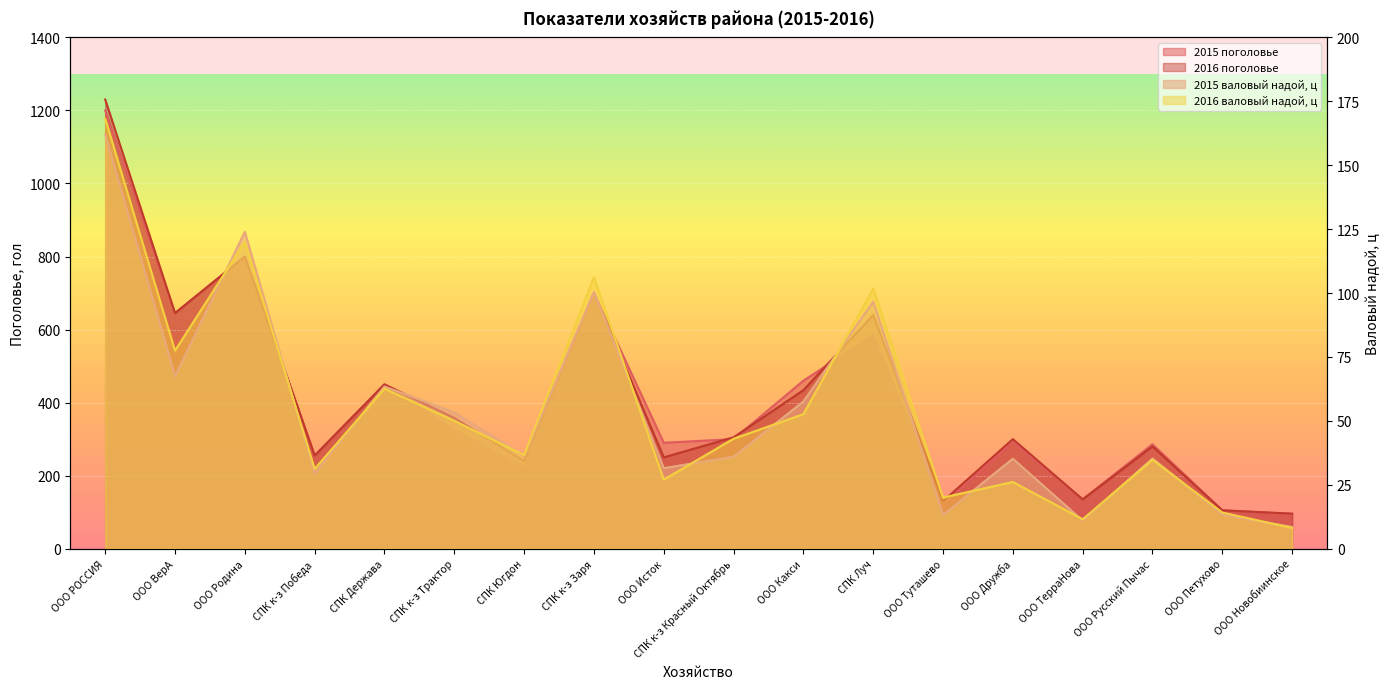

What are all the series names shown in the legend?

2015 поголовье, 2016 поголовье, 2015 валовый надой, 2016 валовый надой